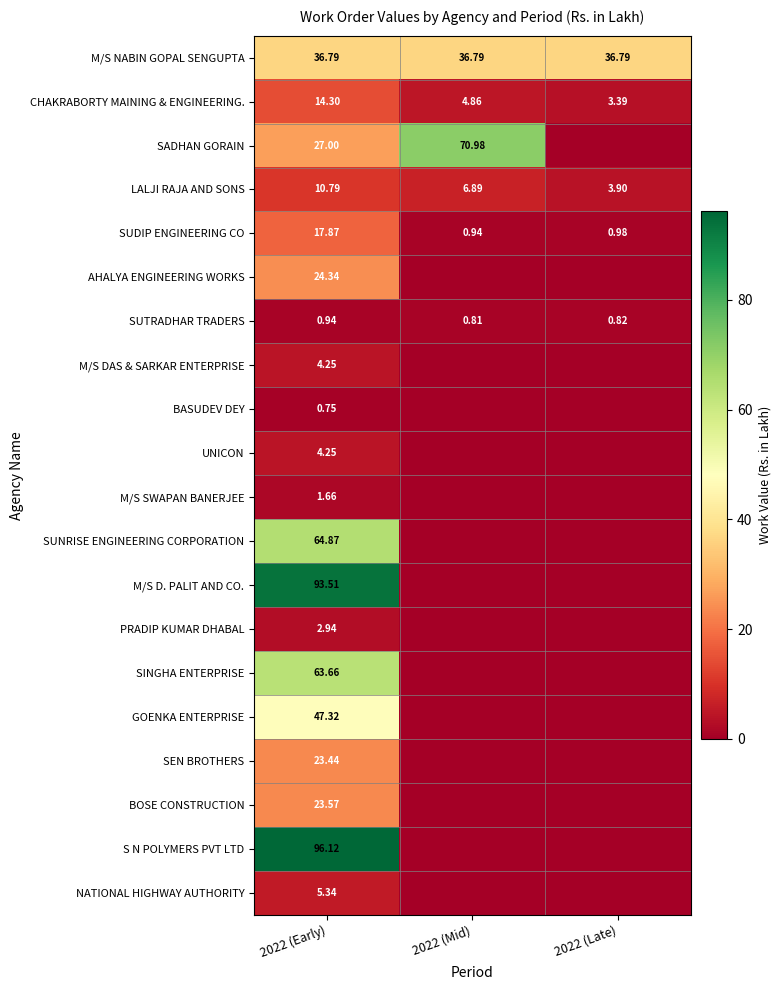

Rank the series at 2022 (Late) from lowest to highest value.

SADHAN GORAIN, AHALYA ENGINEERING WORKS, M/S DAS & SARKAR ENTERPRISE, BASUDEV DEY, UNICON, M/S SWAPAN BANERJEE, SUNRISE ENGINEERING CORPORATION, M/S D. PALIT AND CO., PRADIP KUMAR DHABAL, SINGHA ENTERPRISE, GOENKA ENTERPRISE, SEN BROTHERS, BOSE CONSTRUCTION, S N POLYMERS PVT LTD, NATIONAL HIGHWAY AUTHORITY, SUTRADHAR TRADERS, SUDIP ENGINEERING CO, CHAKRABORTY MAINING & ENGINEERING., LALJI RAJA AND SONS, M/S NABIN GOPAL SENGUPTA